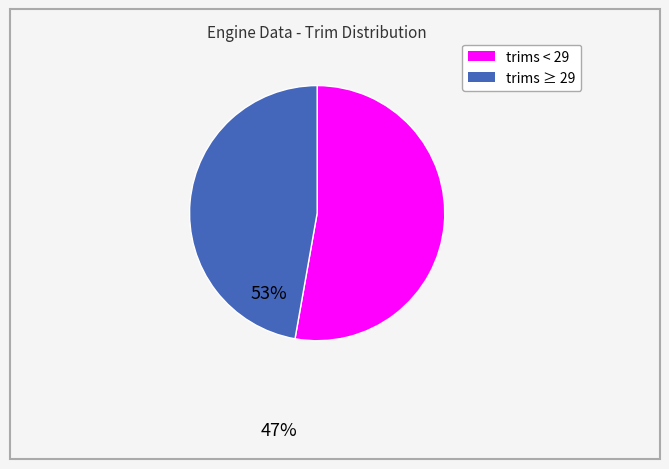

Does any single category account for the majority?

Yes